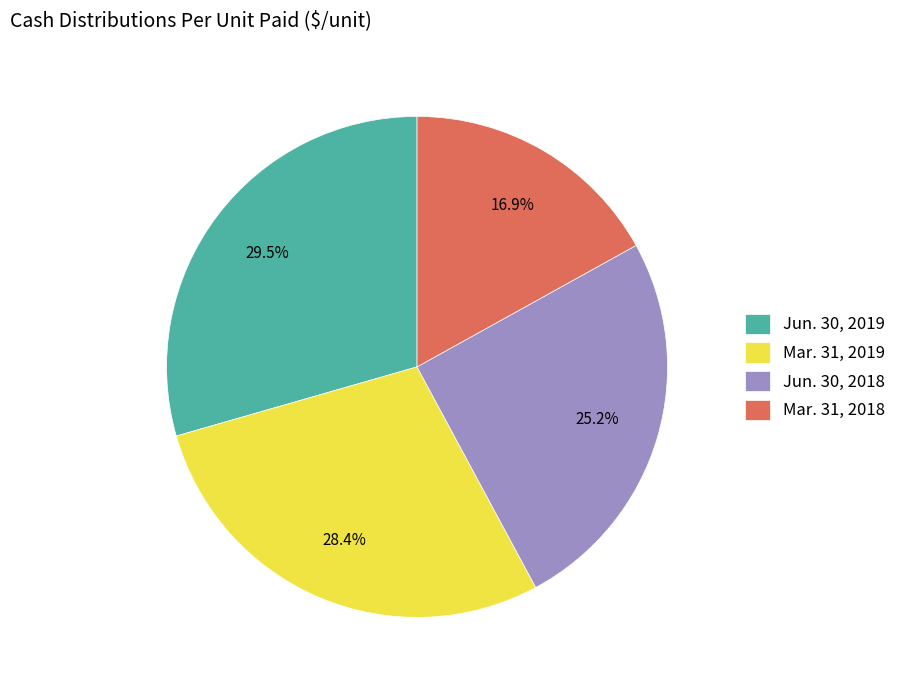

Which has a higher value, Jun. 30, 2019 or Jun. 30, 2018?

Jun. 30, 2019